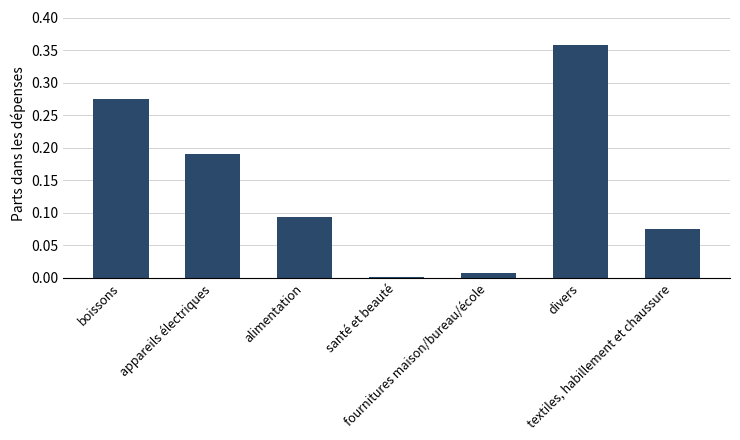

List the labels in order of value, smallest first.

santé et beauté, fournitures maison/bureau/école, textiles, habillement et chaussure, alimentation, appareils électriques, boissons, divers